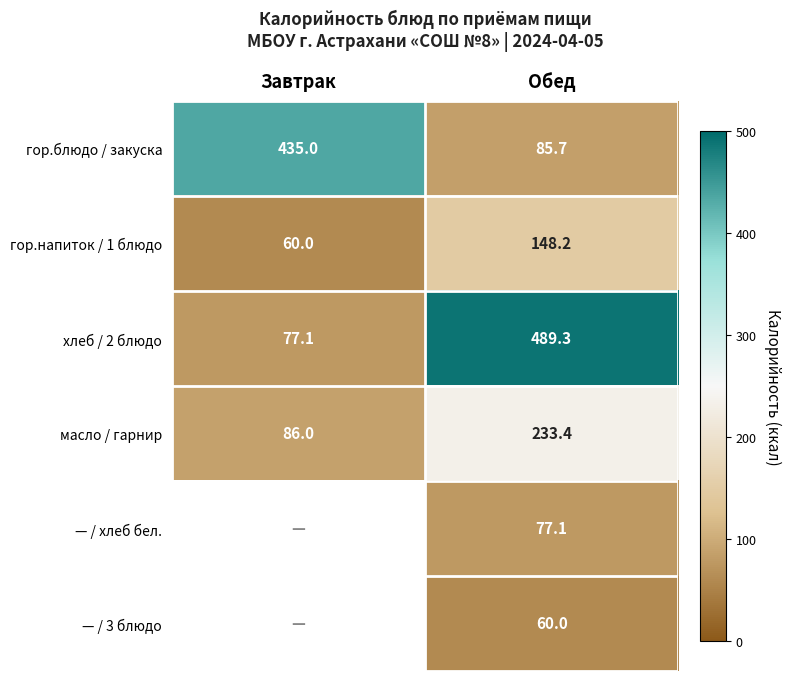

What is the difference between the хлеб / 2 блюдо values at Обед and Завтрак?

412.2